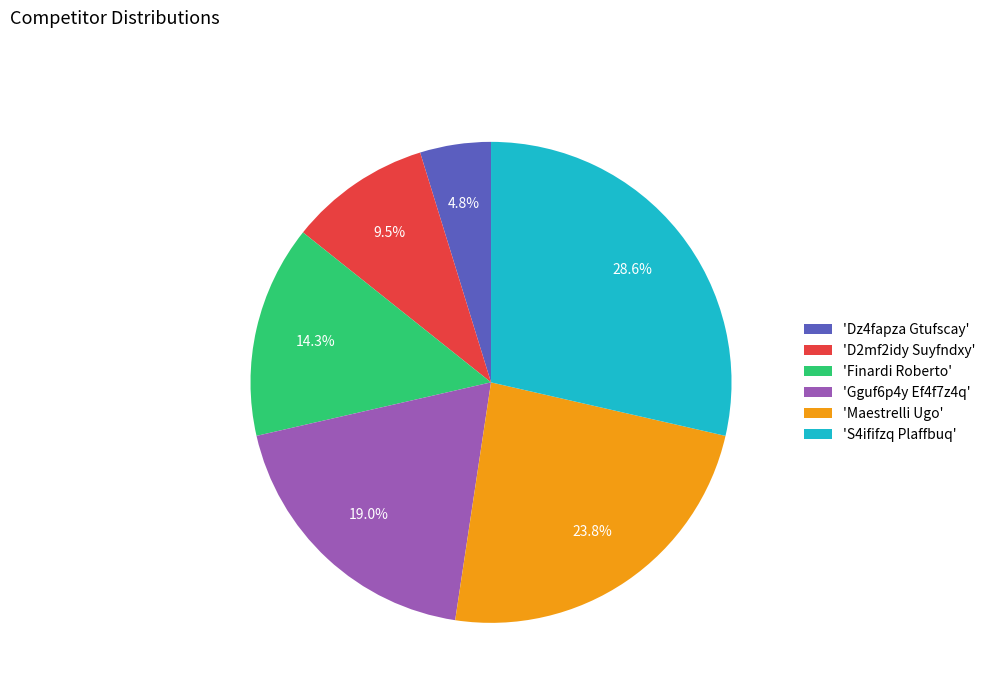

What is the ratio of the value at 'Finardi Roberto' to the value at 'S4ififzq Plaffbuq'?

0.5